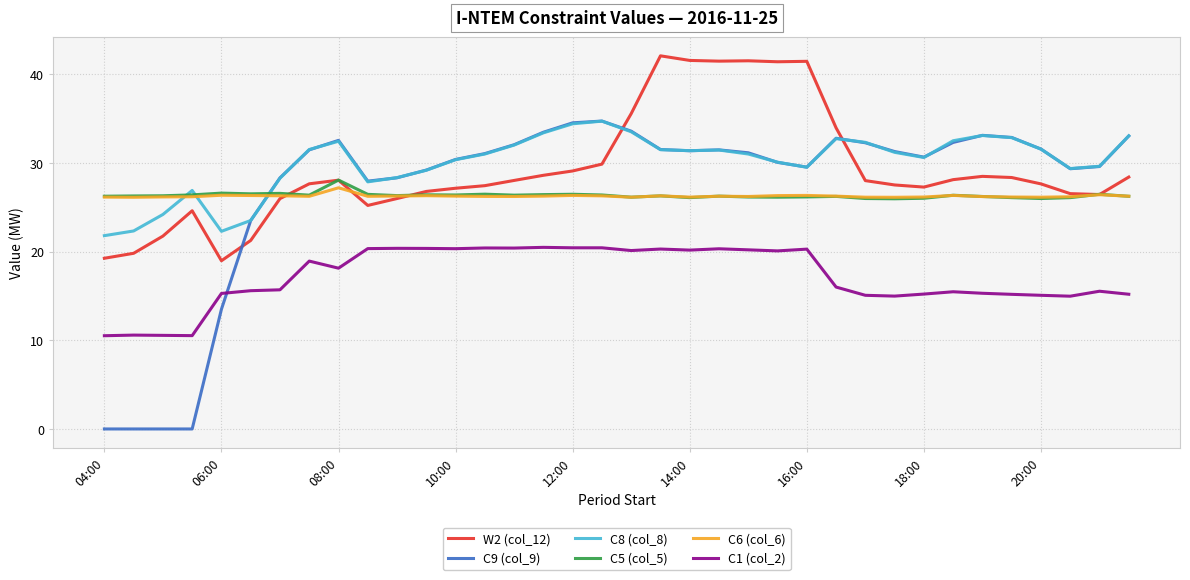

True or false: C8 (col_8) and C1 (col_2) cross at least once.

False